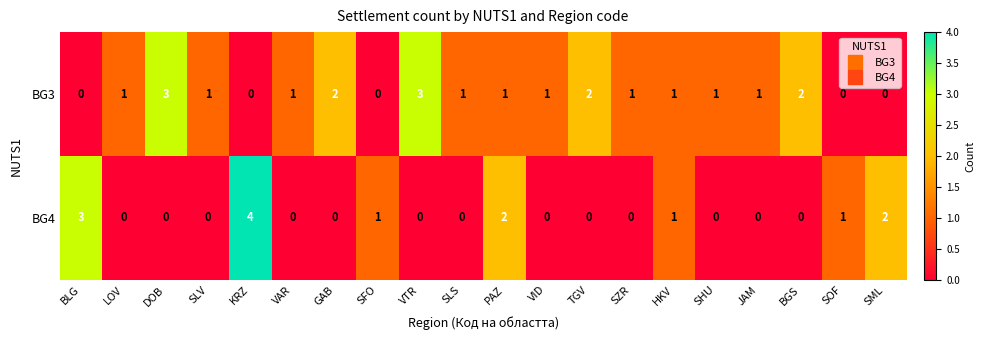

The value of BG4 at HKV is 1. True or false?

True